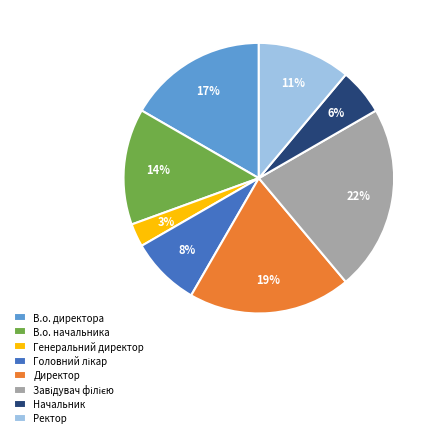

To the nearest percent, what is the difference between the largest and smallest slice percentages?

19%